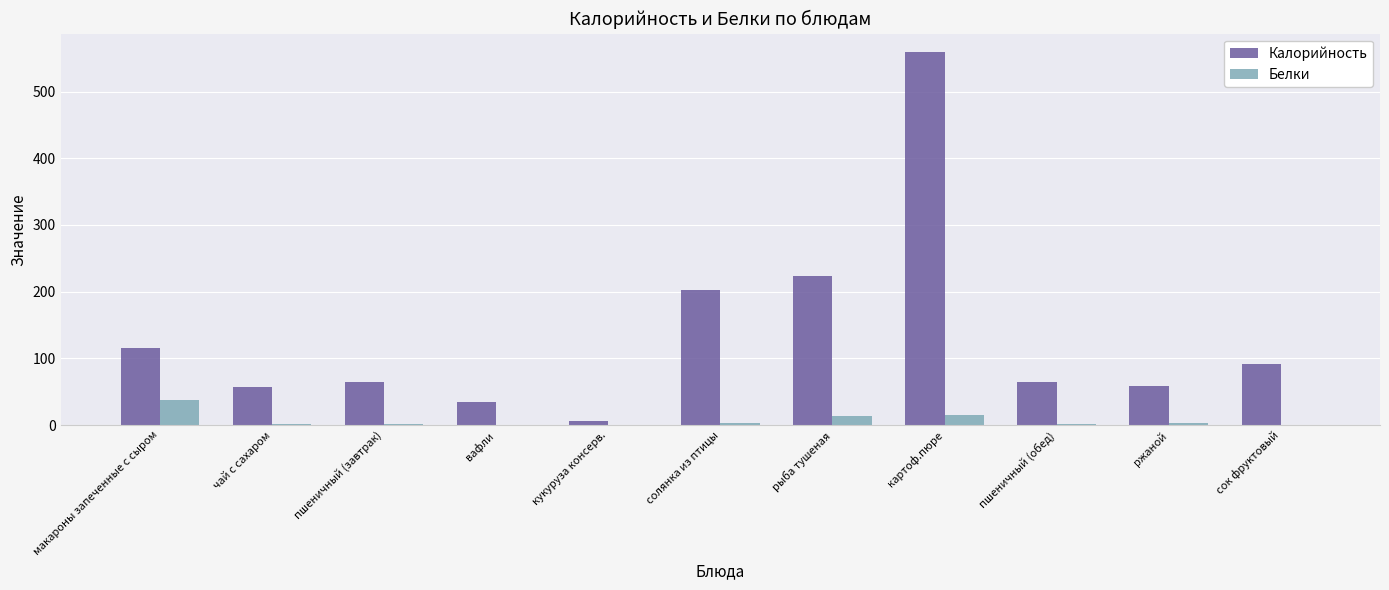

How many data points in Калорийность are above 64?

7